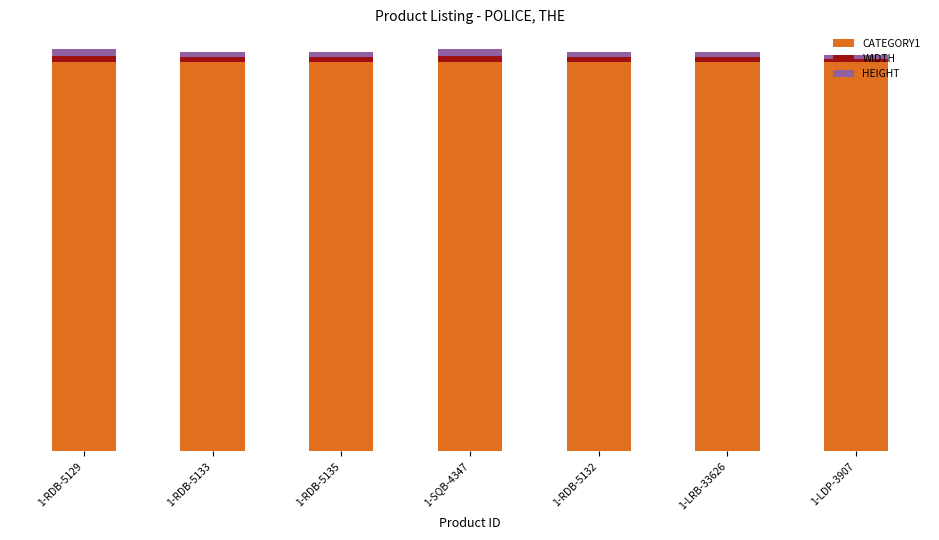

Does the chart contain stacked bars?

Yes